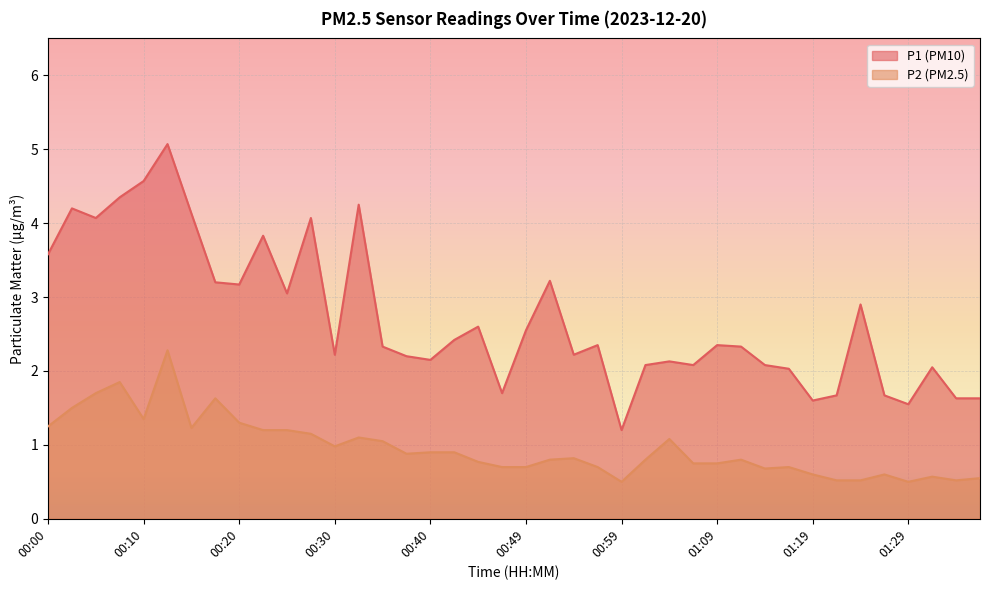

True or false: P2 has more than 1 interior local peaks.

True